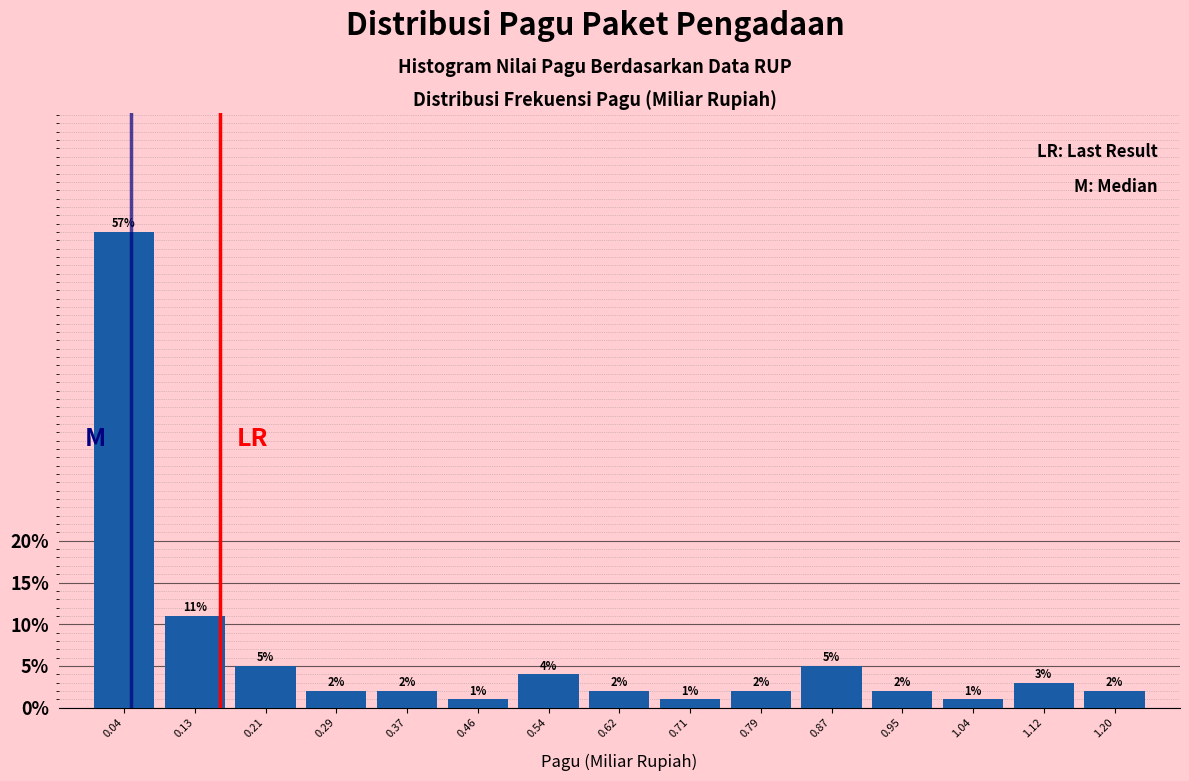

Reading left to right, transcribe this chart: for each bar, give the range it covers on the x-axis and its height. The bar edges are not printed on the chart, so give them approximately, as read against the axis.

0.00 to 0.08: 57
0.08 to 0.17: 11
0.17 to 0.25: 5
0.25 to 0.33: 2
0.33 to 0.42: 2
0.42 to 0.50: 1
0.50 to 0.58: 4
0.58 to 0.66: 2
0.66 to 0.75: 1
0.75 to 0.83: 2
0.83 to 0.91: 5
0.91 to 1.00: 2
1.00 to 1.08: 1
1.08 to 1.16: 3
1.16 to 1.24: 2